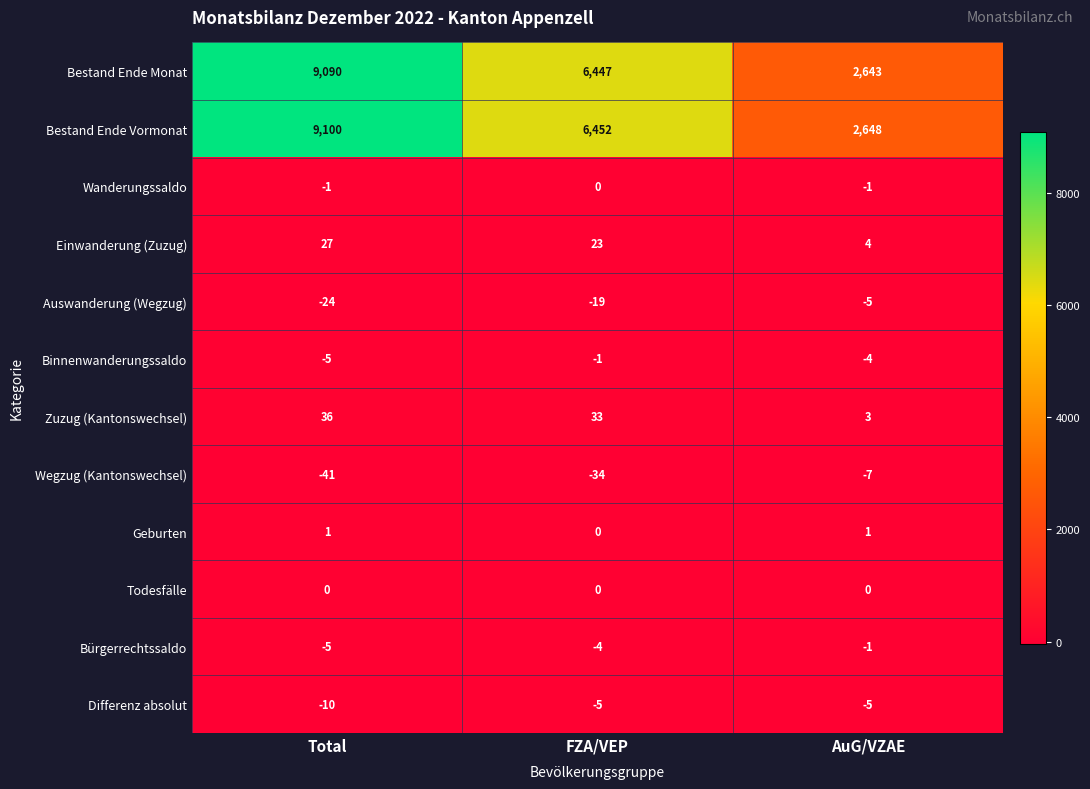

Is it true that Zuzug (Kantonswechsel) equals 5 at AuG/VZAE?

False